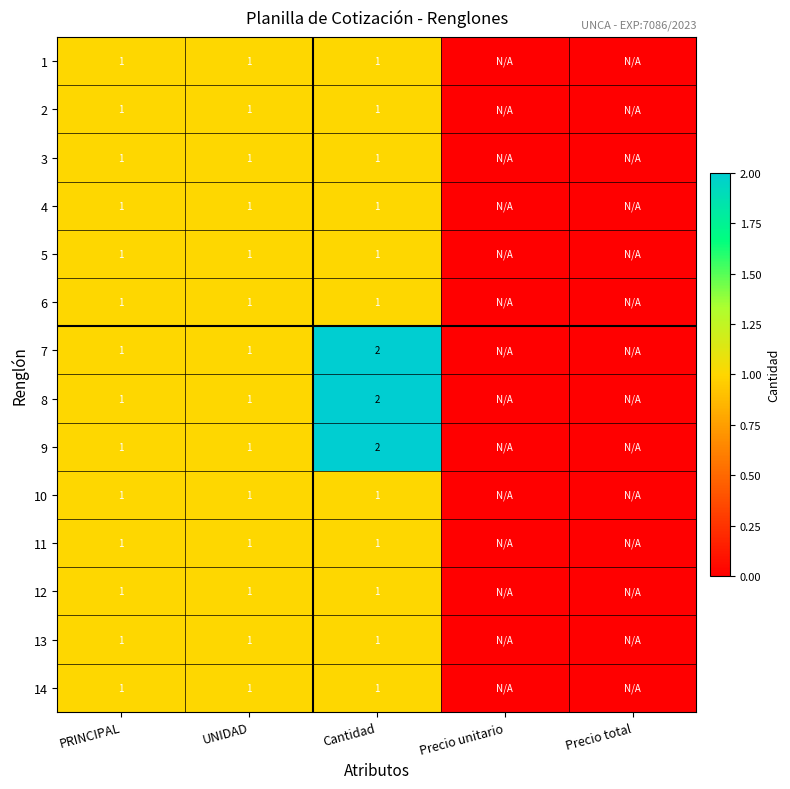

True or false: 6 has a value of 2 at PRINCIPAL.

False